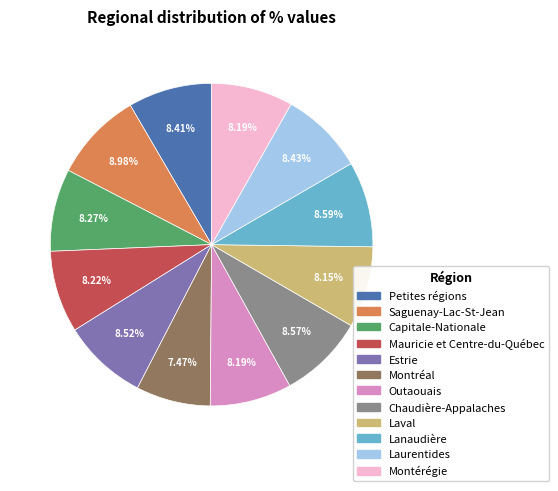

Is there any slice that represents more than half of the pie?

No